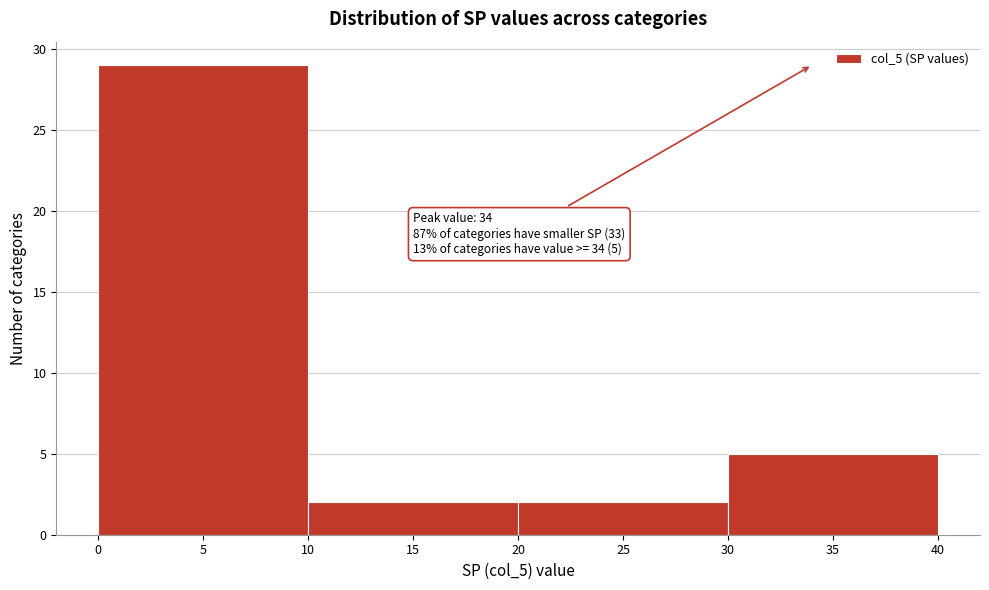

Over which range of the x-axis is the bar tallest?

0 to 10